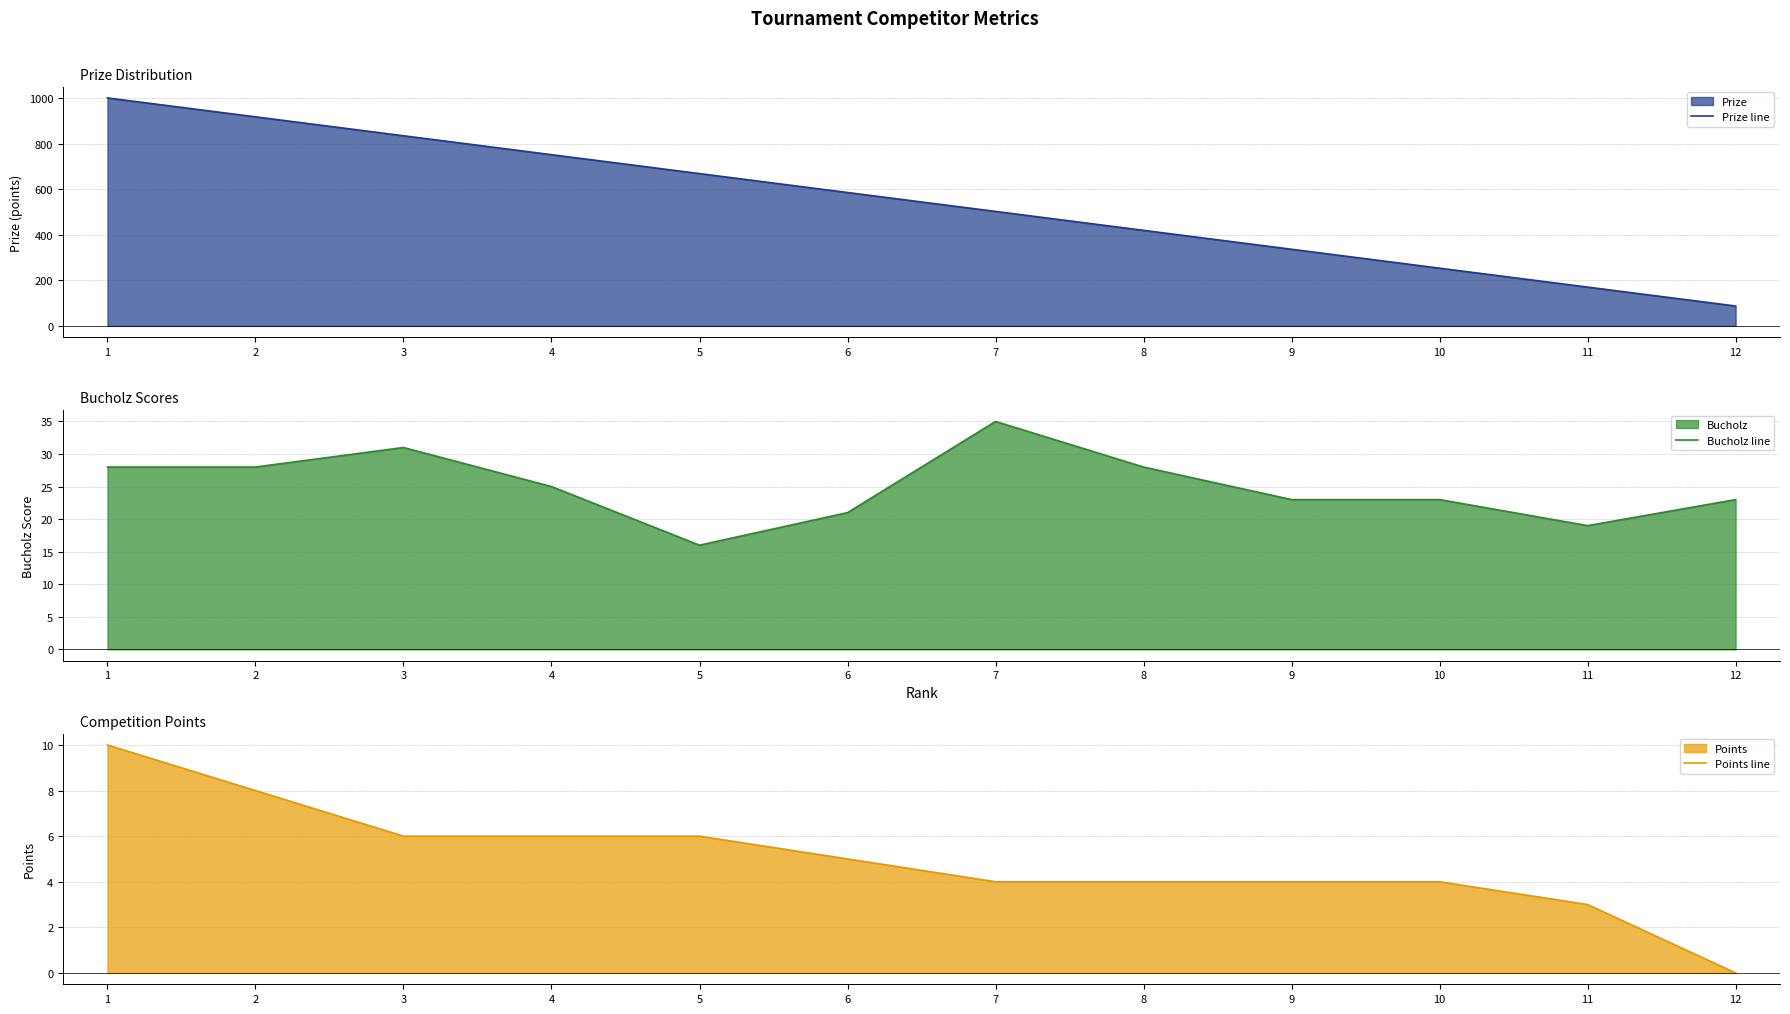

Which series has the largest range (max minus min)?

Prize line